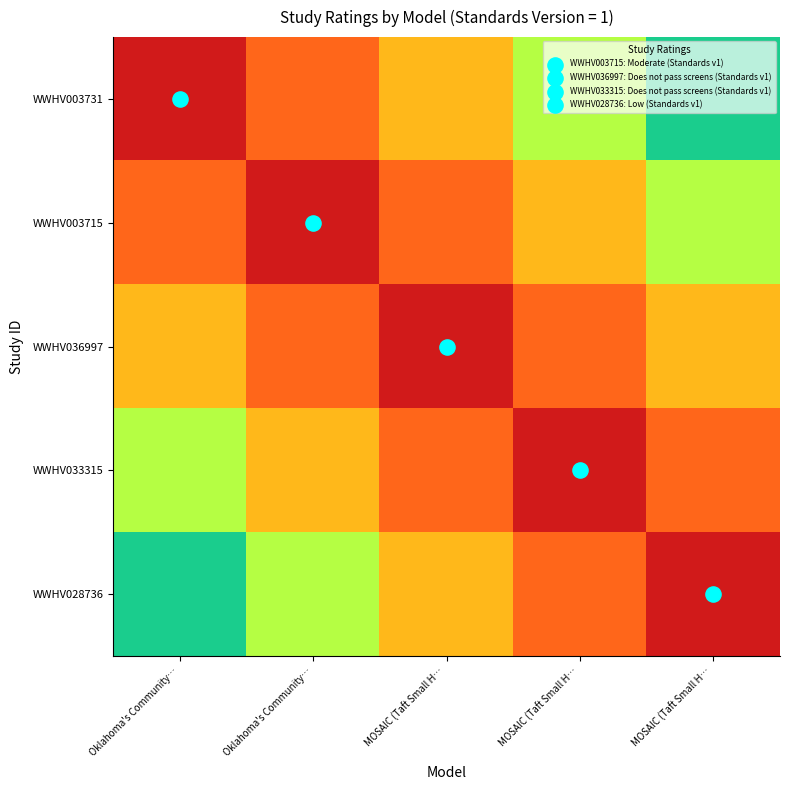

Reading left to right, what are all the values shown in this chart?

WWHV003731: Oklahoma's Community…=0.0	Oklahoma's Community…=0.2	MOSAIC (Taft Small H…=0.5	MOSAIC (Taft Small H…=0.7	MOSAIC (Taft Small H…=1.0
WWHV003715: Oklahoma's Community…=0.2	Oklahoma's Community…=0.0	MOSAIC (Taft Small H…=0.2	MOSAIC (Taft Small H…=0.5	MOSAIC (Taft Small H…=0.7
WWHV036997: Oklahoma's Community…=0.5	Oklahoma's Community…=0.2	MOSAIC (Taft Small H…=0.0	MOSAIC (Taft Small H…=0.2	MOSAIC (Taft Small H…=0.5
WWHV033315: Oklahoma's Community…=0.7	Oklahoma's Community…=0.5	MOSAIC (Taft Small H…=0.2	MOSAIC (Taft Small H…=0.0	MOSAIC (Taft Small H…=0.2
WWHV028736: Oklahoma's Community…=1.0	Oklahoma's Community…=0.7	MOSAIC (Taft Small H…=0.5	MOSAIC (Taft Small H…=0.2	MOSAIC (Taft Small H…=0.0